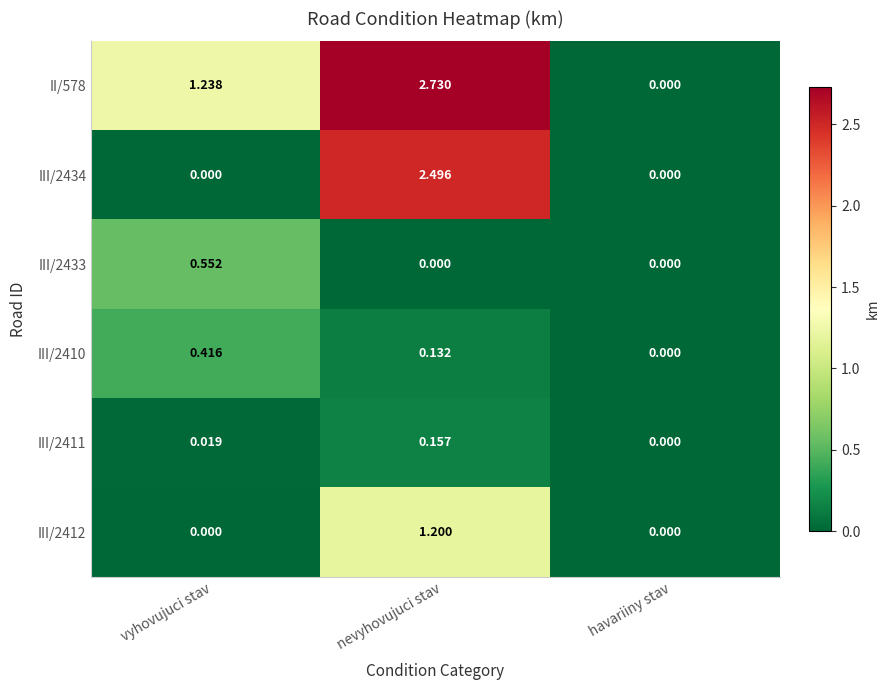

Which category has the highest value across all series?

nevyhovujuci stav